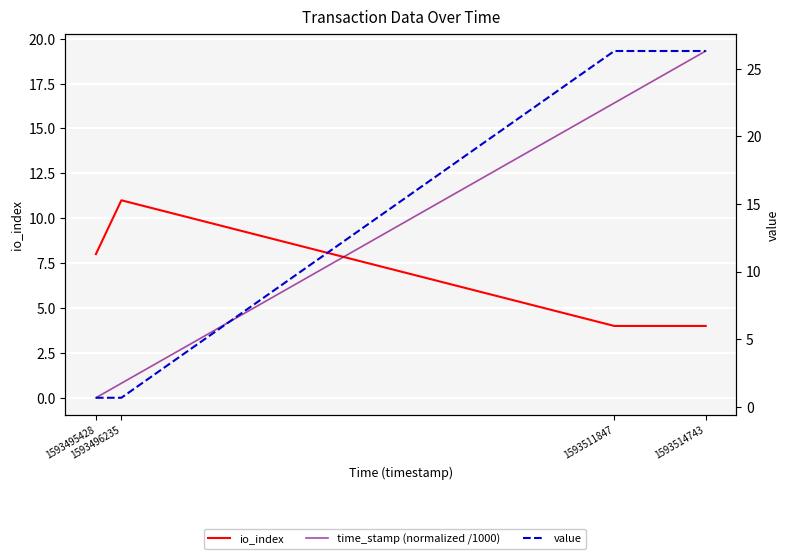

Reading left to right, list all the values displayed in this chart.

io_index: 8.0	11.0	4.0	4.0
time_stamp (normalized /1000): 0.0	0.8	16.4	19.3
value: 0.7	0.7	26.3	26.3